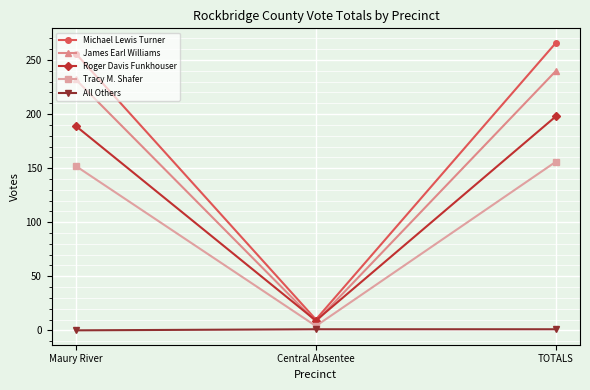

The Roger Davis Funkhouser series shows 189 at Maury River. True or false?

True